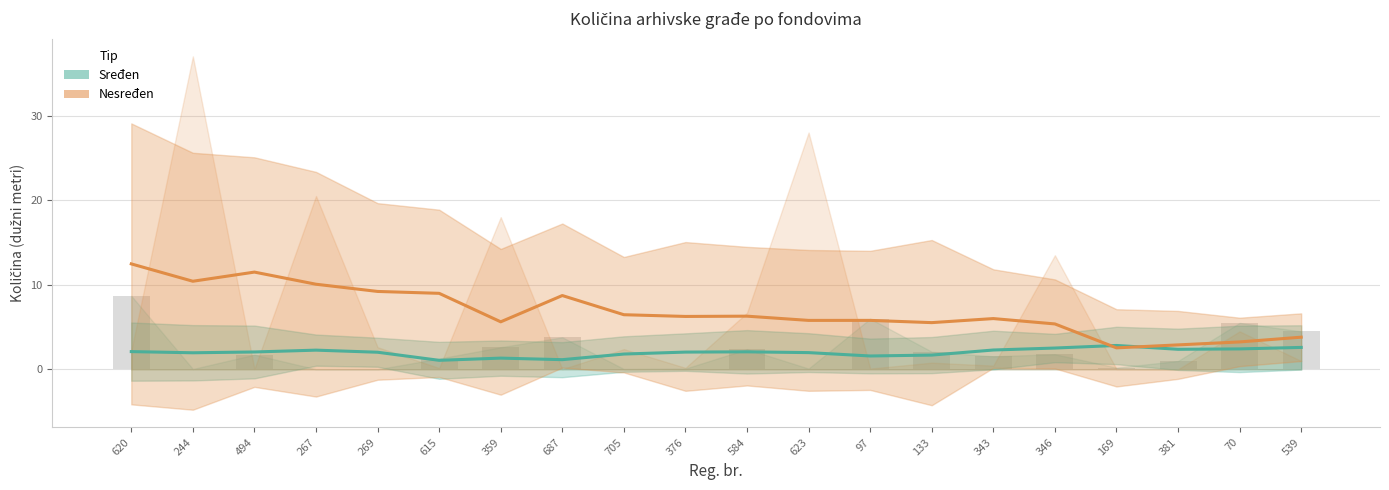

What is the difference between the maximum and second lowest values?

8.7